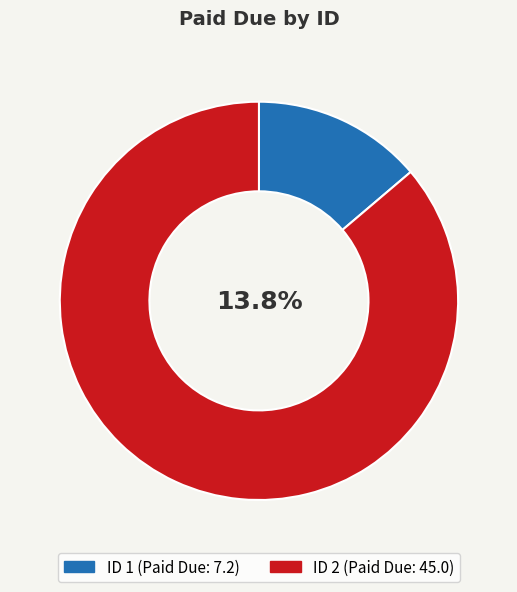

Between 2 and 1, which is larger?

2